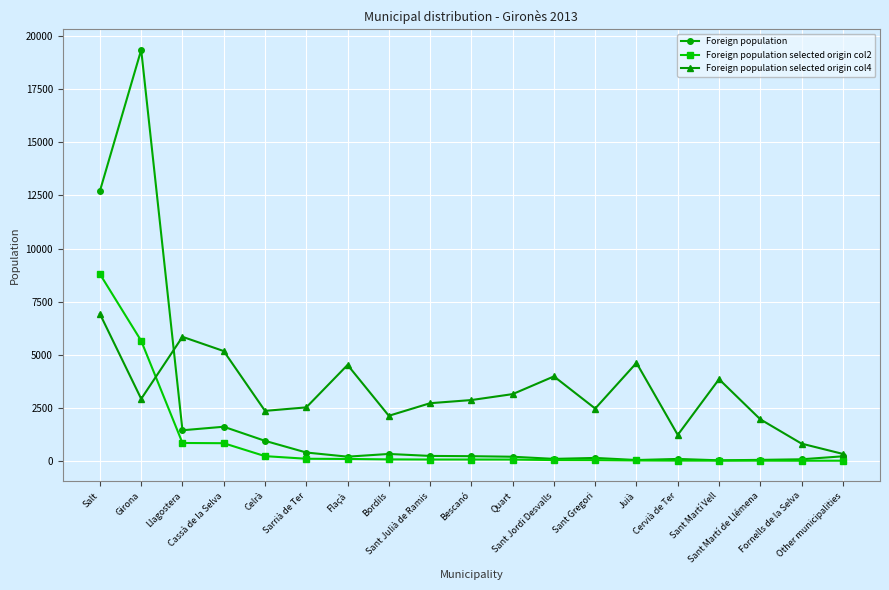

Which series has the largest range (max minus min)?

Foreign population